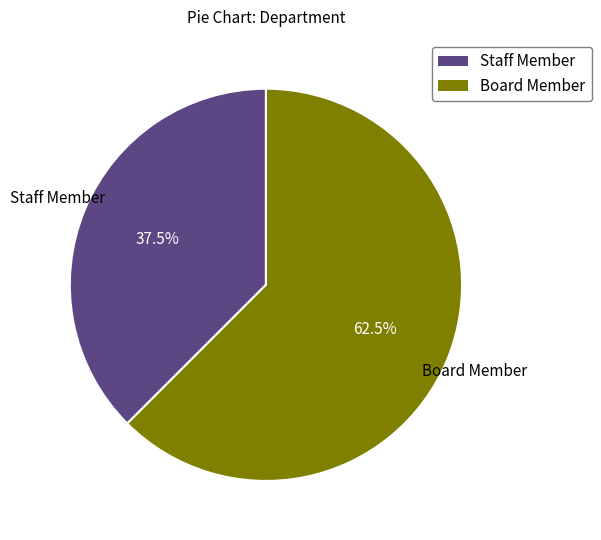

Combined, do Board Member and Staff Member account for over 50%?

Yes